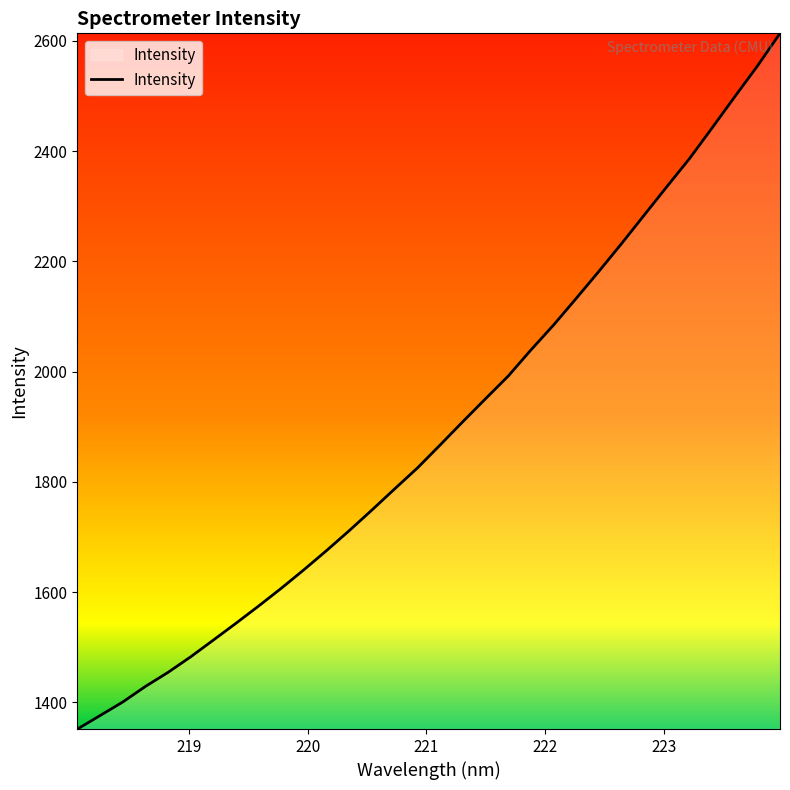

How many series are shown in this chart?

1